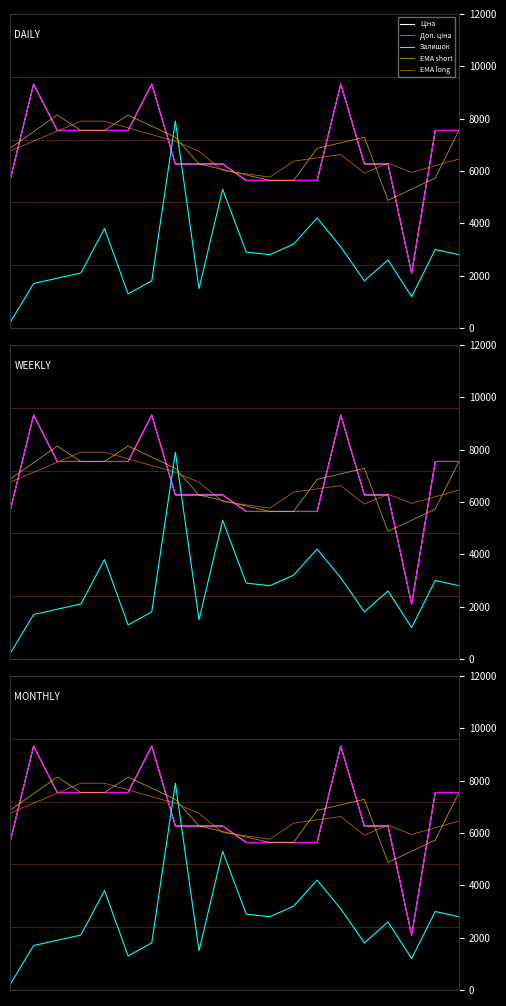

What is the difference between the highest and lowest values at 18?

4545.9